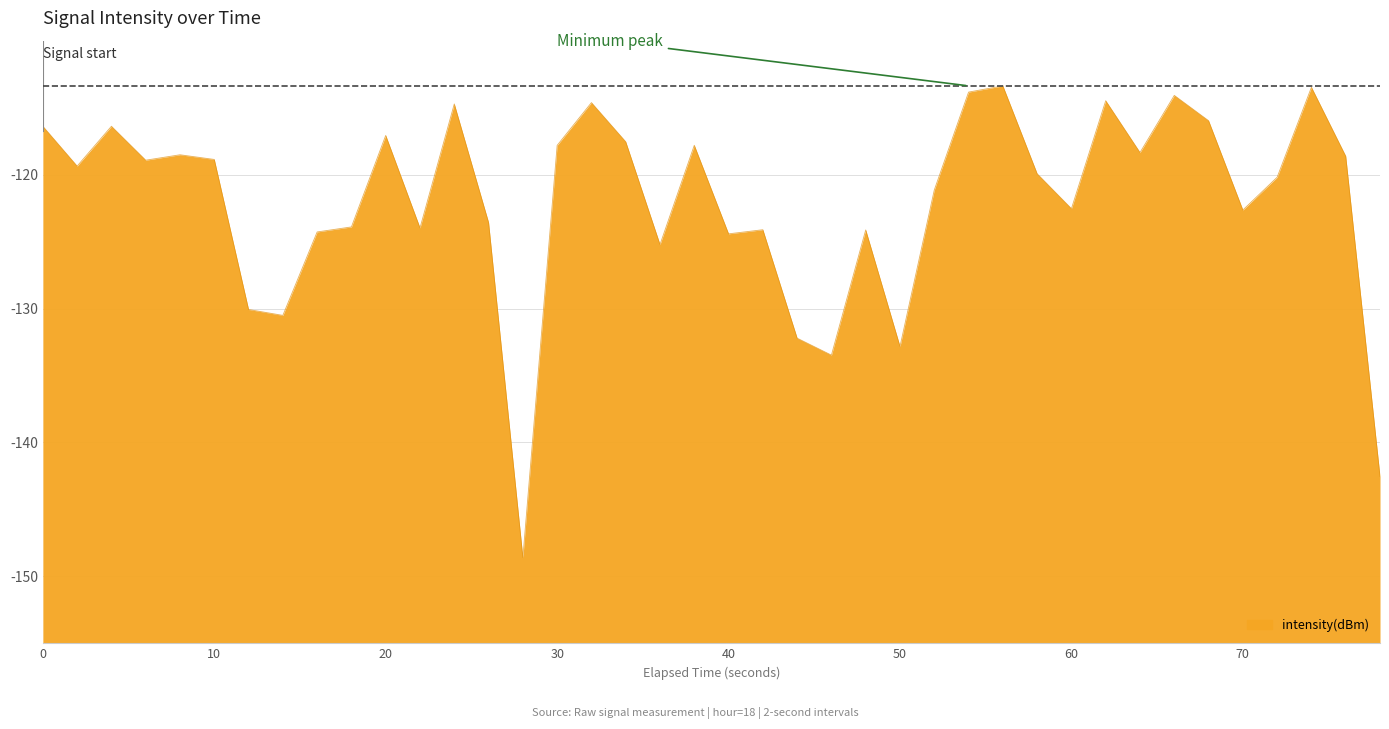

What is the sum of all values?

-4880.7